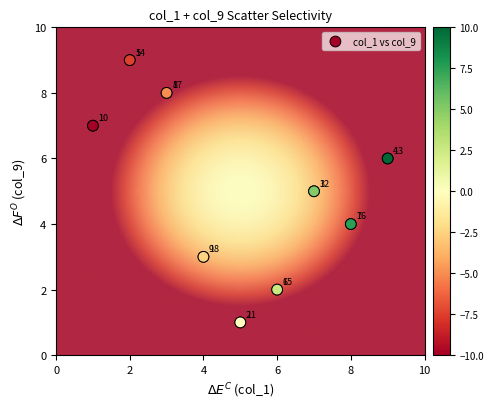

What Y value in the scatter plot is closest to 5?

5